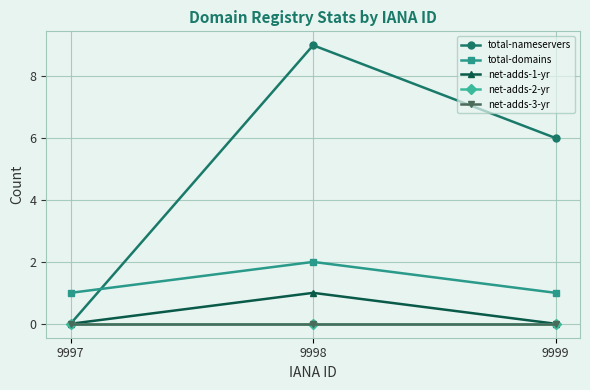

How many lines are shown in the chart?

5